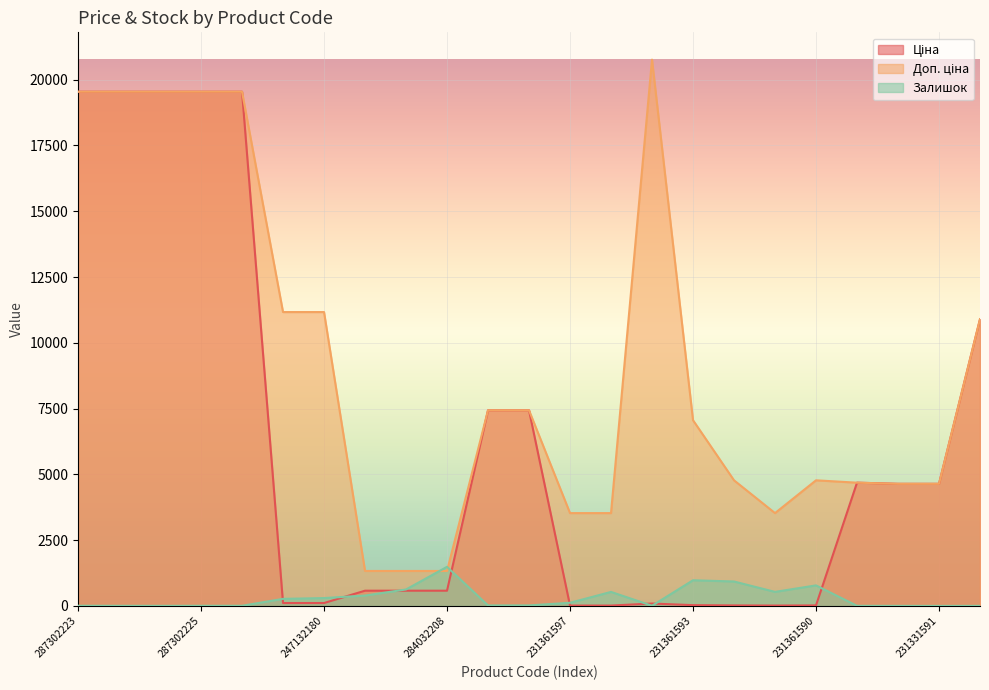

In Залишок, how many points are lower than both neighbors (excluding endpoints)?

5